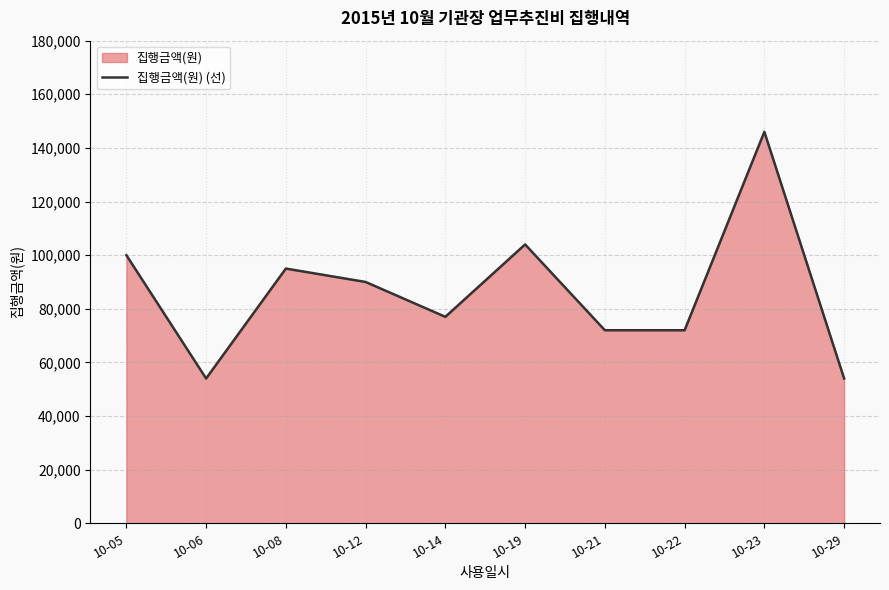

How many lines are shown in the chart?

1